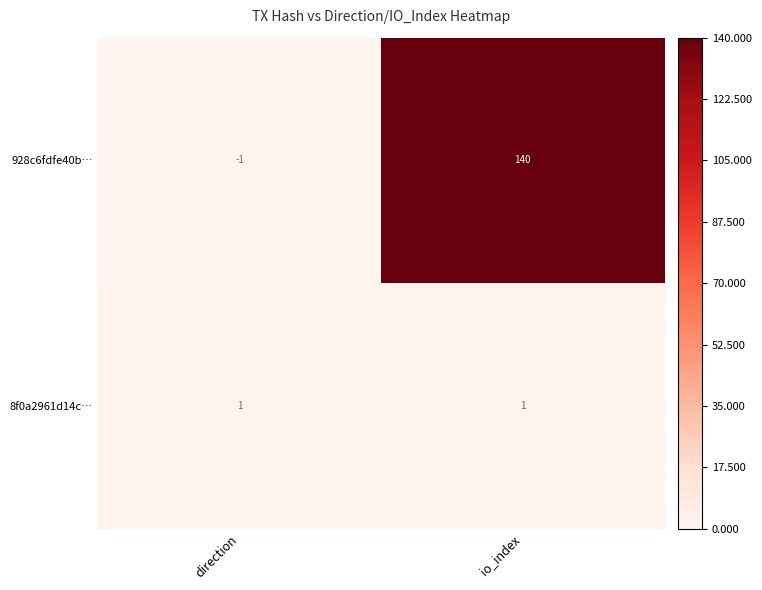

Between direction and io_index, which series saw the biggest shift?

928c6fdfe40b…